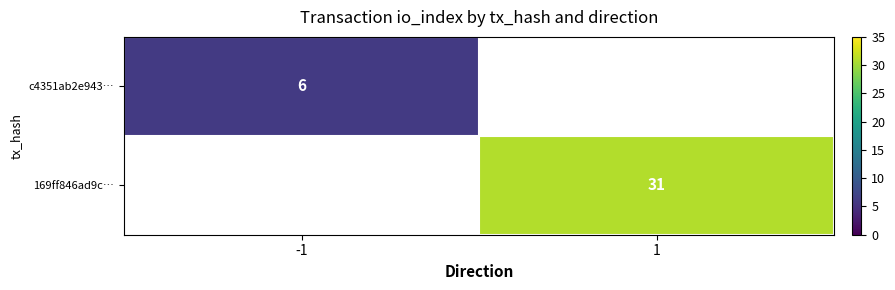

Is it true that 169ff846ad9c… equals 31 at 1?

True